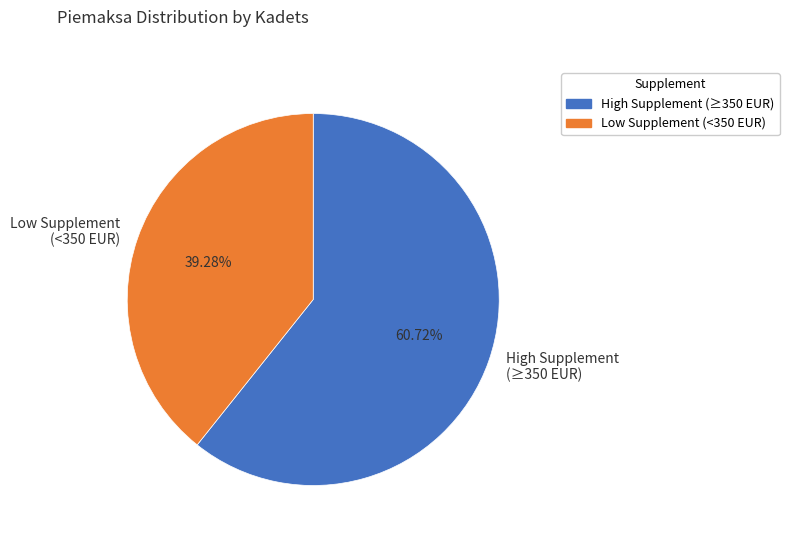

To the nearest percent, what is the difference between the largest and smallest slice percentages?

21%